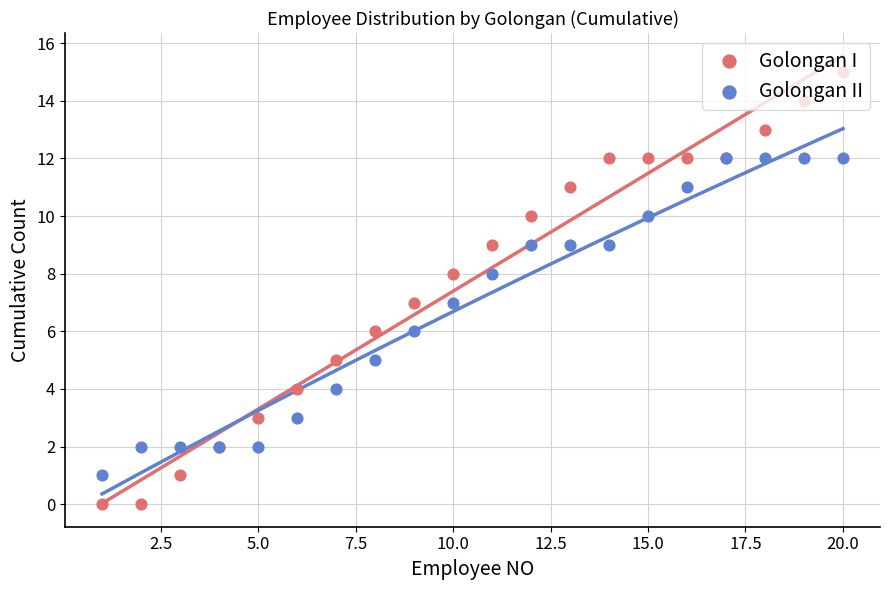

Which series has the largest Y range (max minus min)?

Golongan I